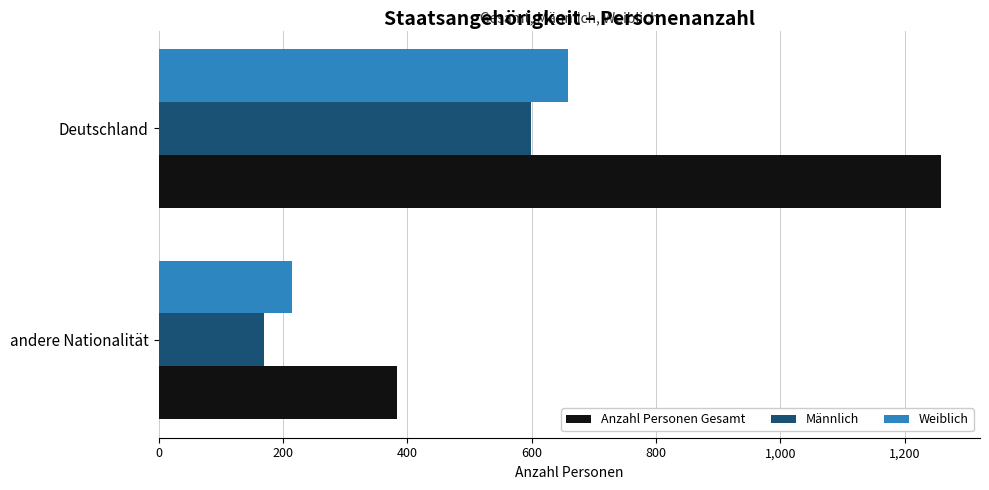

What are all the series names shown in the legend?

Anzahl Personen Gesamt, Männlich, Weiblich